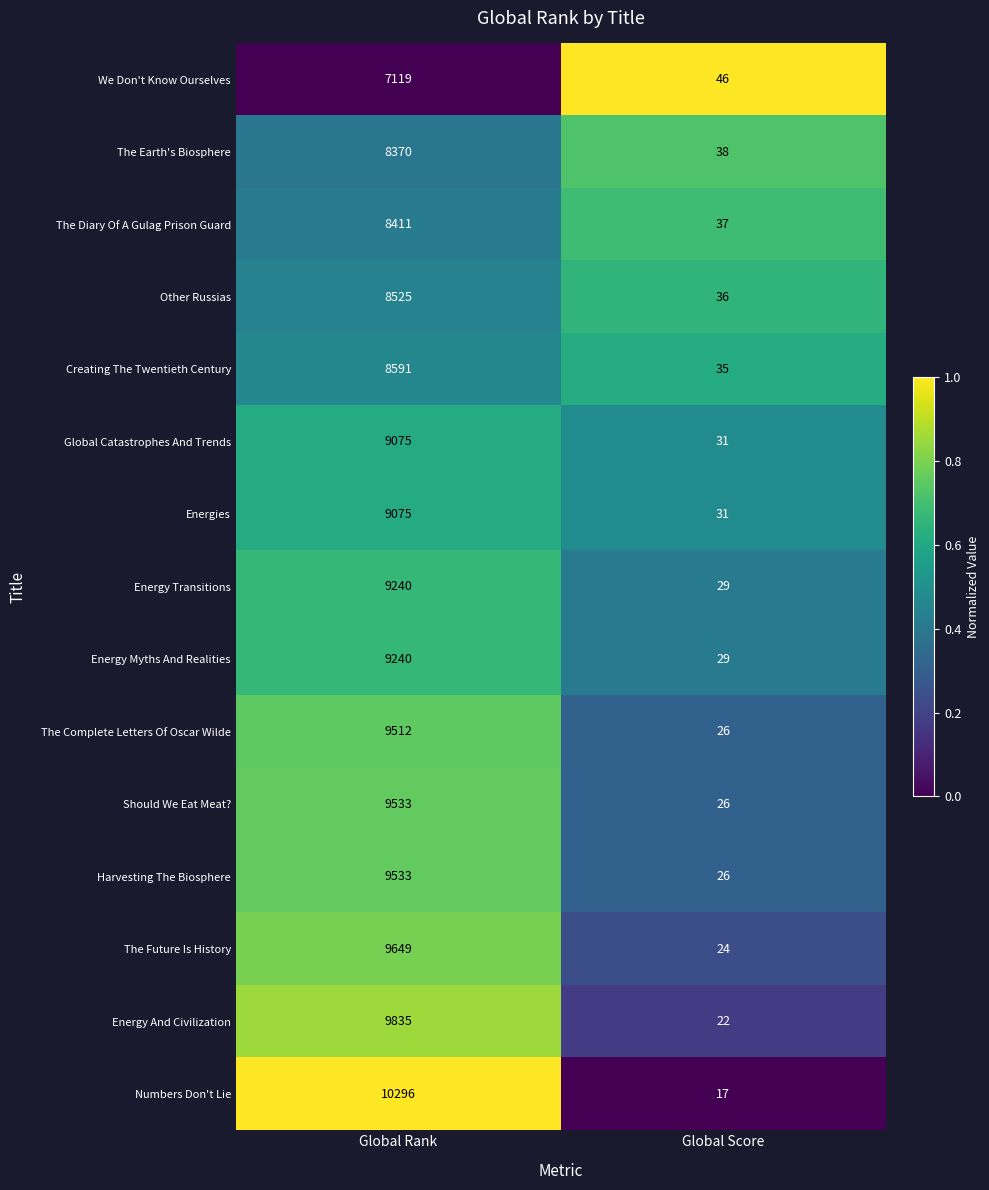

What is the approximate value of The Diary Of A Gulag Prison Guard at Global Score, to the nearest 50?

50